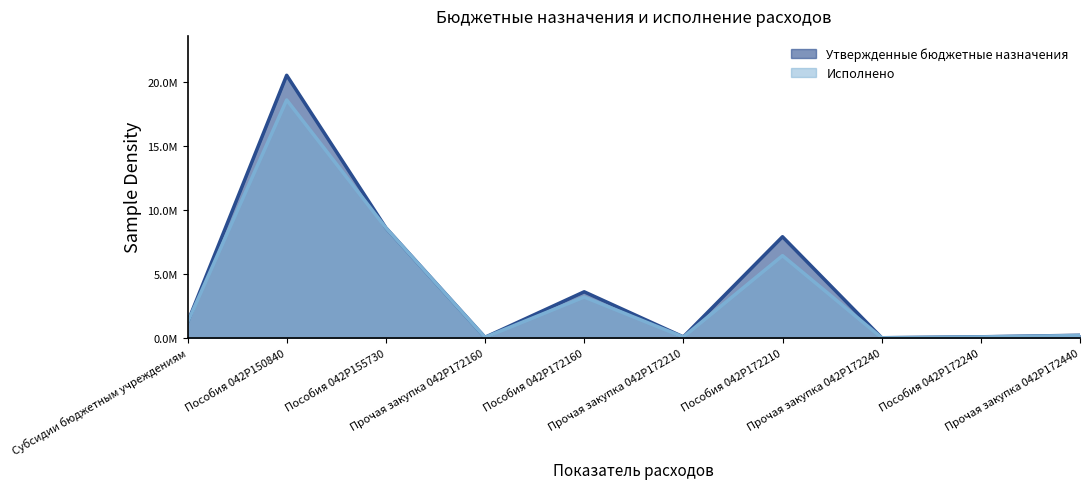

What is the maximum value shown in the chart?

20563500.0